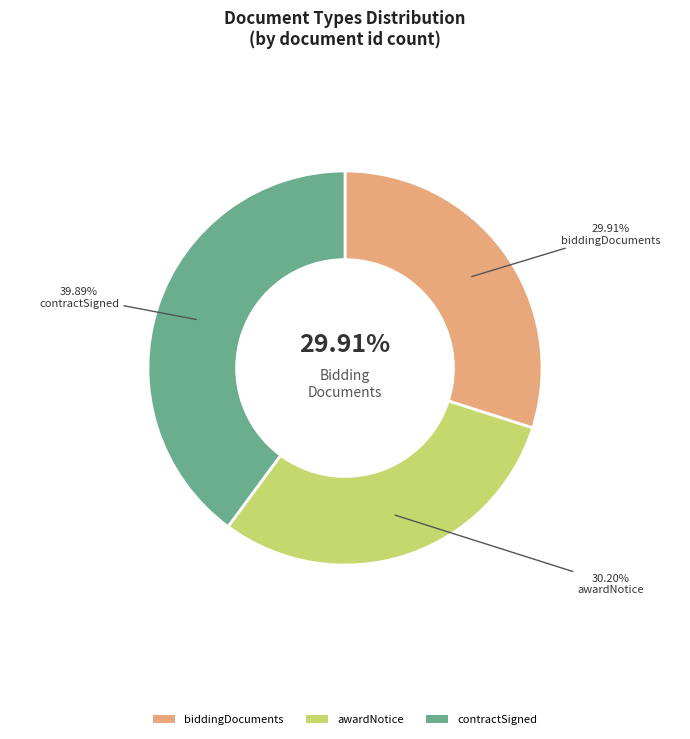

What percentage is the biddingDocuments slice, to the nearest percent?

30%